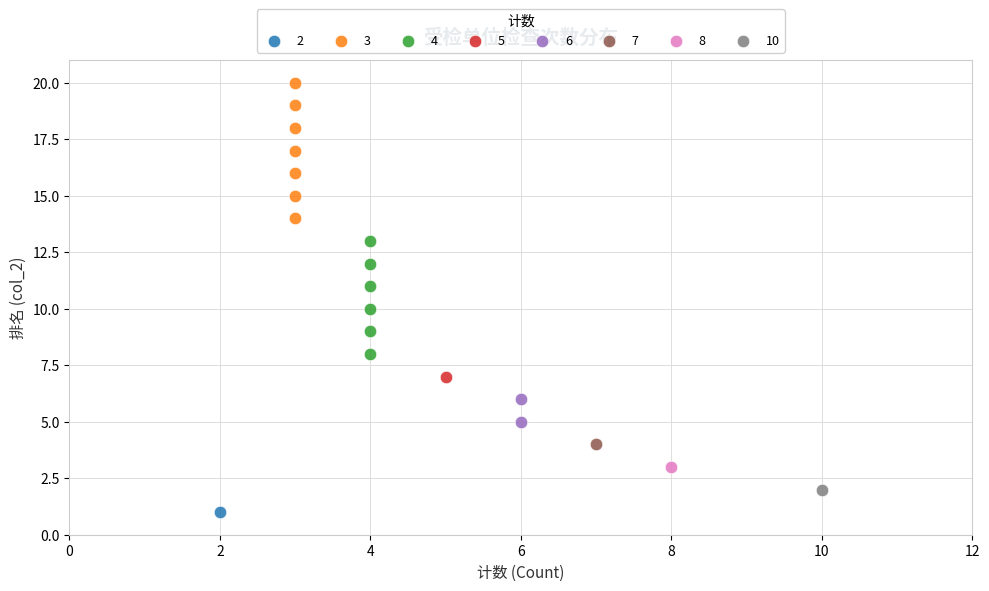

Which series contains the highest Y value?

3